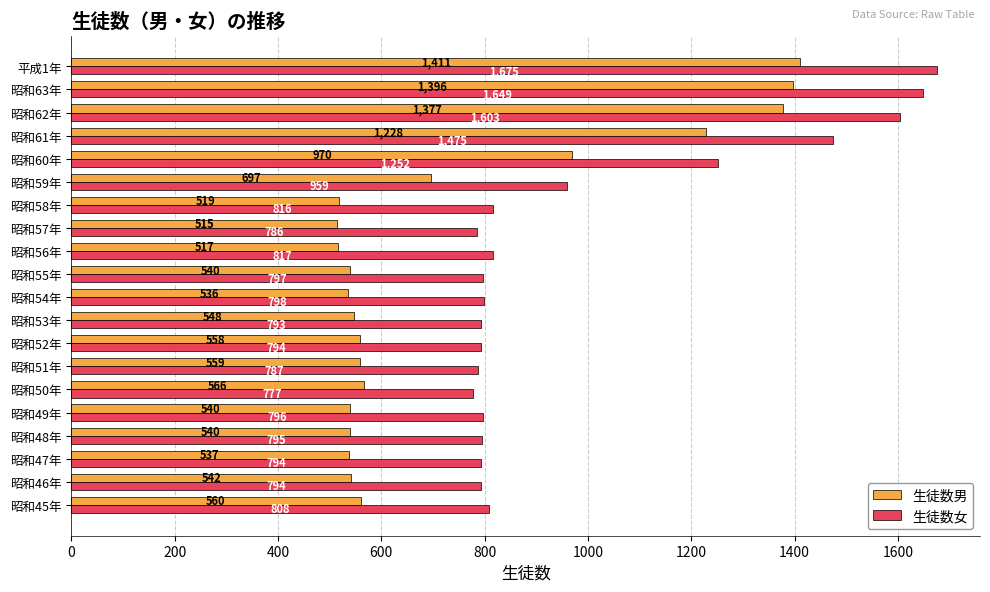

Which series changed the most between 昭和50年 and 平成1年?

生徒数女